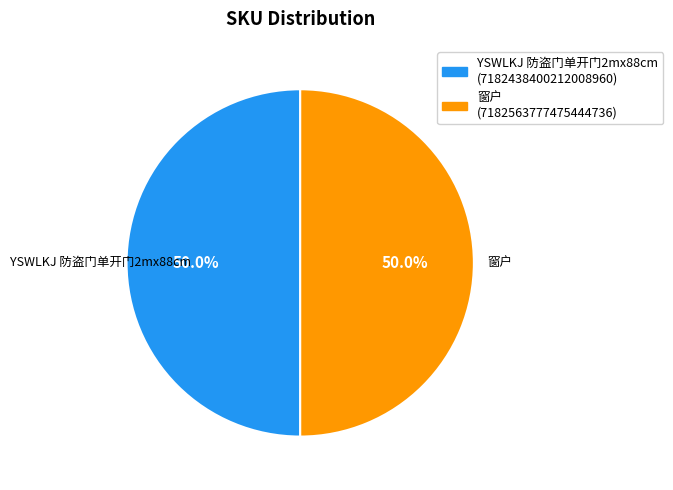

How much of the chart is everything except 窗户?

50.0%